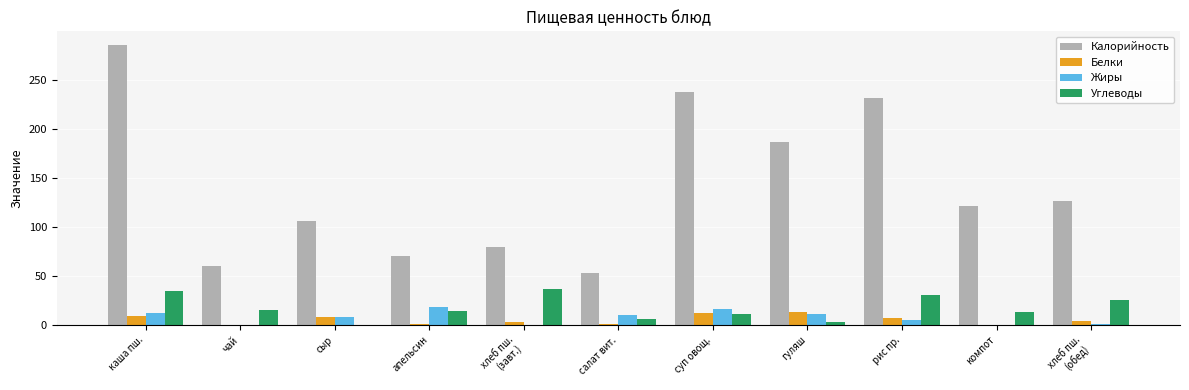

How many distinct data groups are displayed?

4